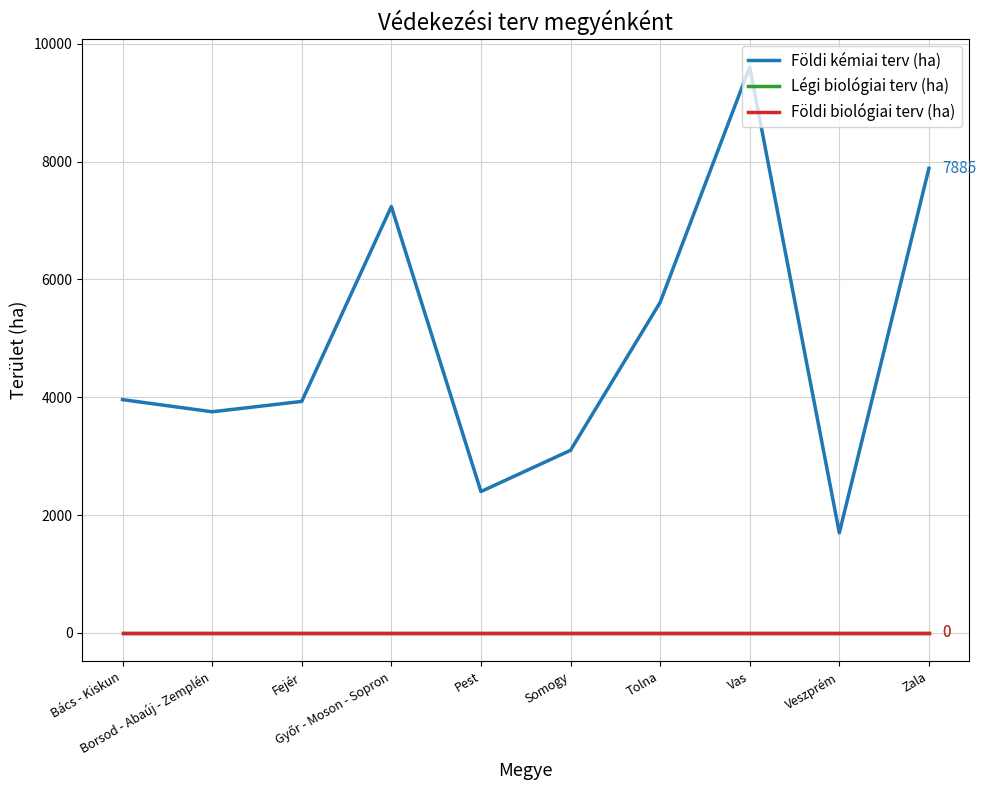

Does the chart have visible grid lines?

Yes